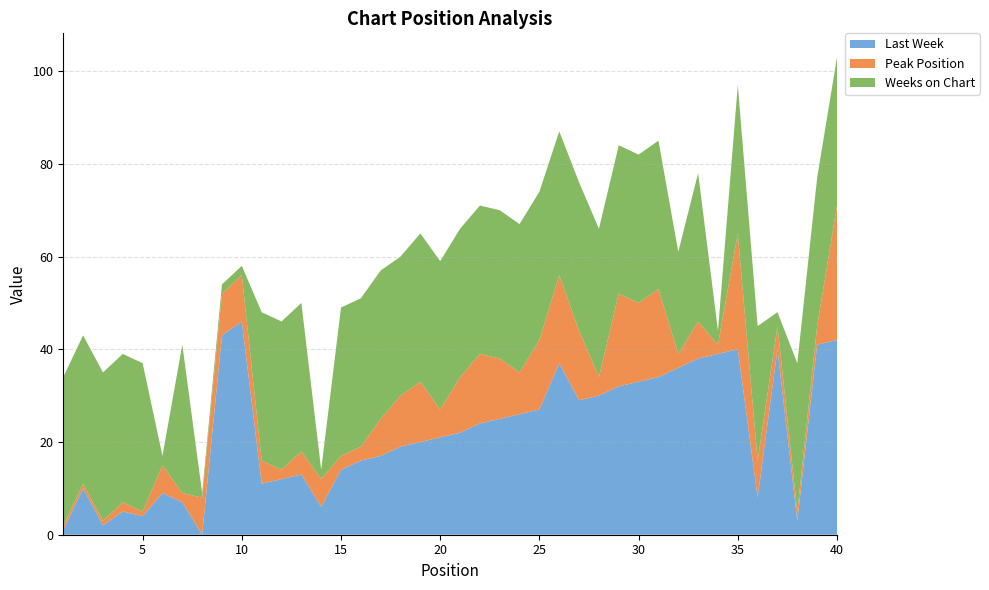

Reading left to right, transcribe all the data shown in this chart.

Last Week: 1=1	2=10	3=2	4=5	5=4	6=9	7=7	8=0	9=43	10=46	11=11	12=12	13=13	14=6	15=14	16=16	17=17	18=19	19=20	20=21	21=22	22=24	23=25	24=26	25=27	26=37	27=29	28=30	29=32	30=33	31=34	32=36	33=38	34=39	35=40	36=8	37=40	38=3	39=41	40=42
Peak Position: 1=1	2=1	3=1	4=2	5=1	6=6	7=2	8=8	9=9	10=10	11=5	12=2	13=5	14=6	15=3	16=3	17=8	18=11	19=13	20=6	21=12	22=15	23=13	24=9	25=15	26=19	27=15	28=4	29=20	30=17	31=19	32=3	33=8	34=2	35=25	36=8	37=5	38=2	39=4	40=29
Weeks on Chart: 1=32	2=32	3=32	4=32	5=32	6=2	7=32	8=1	9=2	10=2	11=32	12=32	13=32	14=2	15=32	16=32	17=32	18=30	19=32	20=32	21=32	22=32	23=32	24=32	25=32	26=31	27=32	28=32	29=32	30=32	31=32	32=22	33=32	34=3	35=32	36=29	37=3	38=32	39=32	40=32